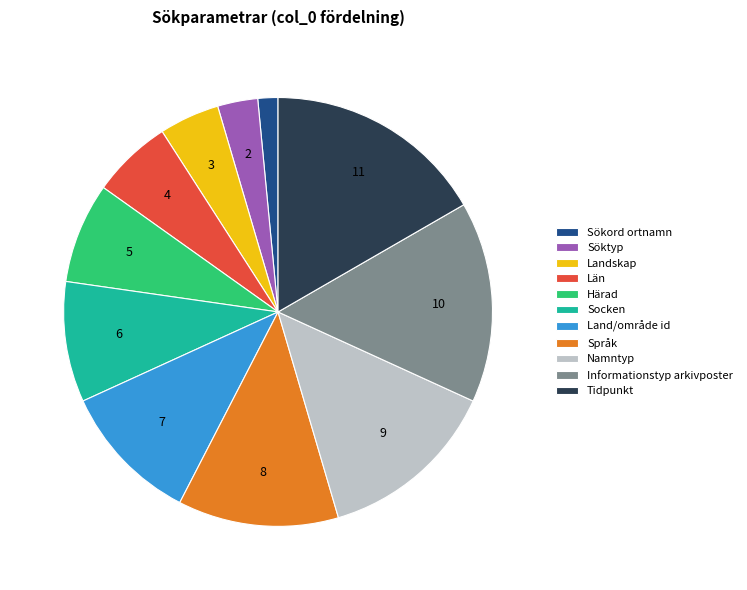

Which category has the biggest portion of the pie?

Tidpunkt